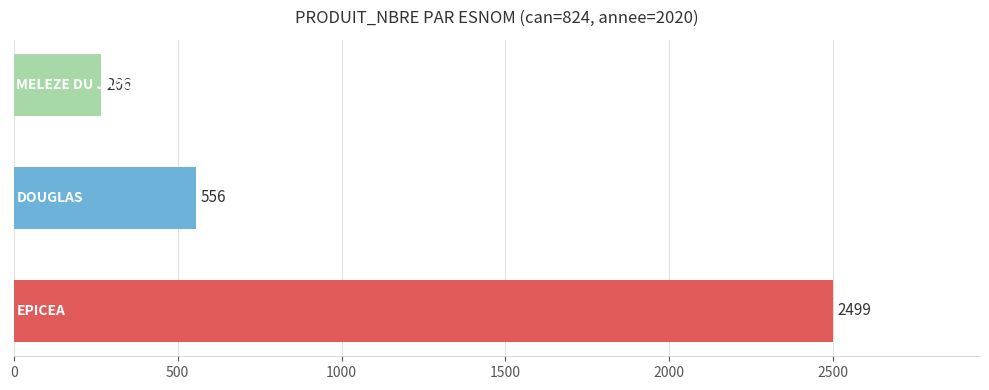

What is the difference between the maximum and second lowest values?

1943